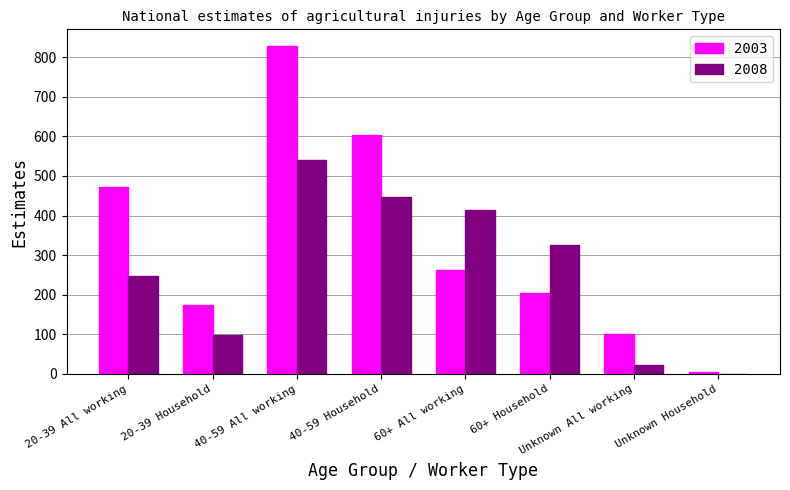

What is the sum of all 2008 values?

2093